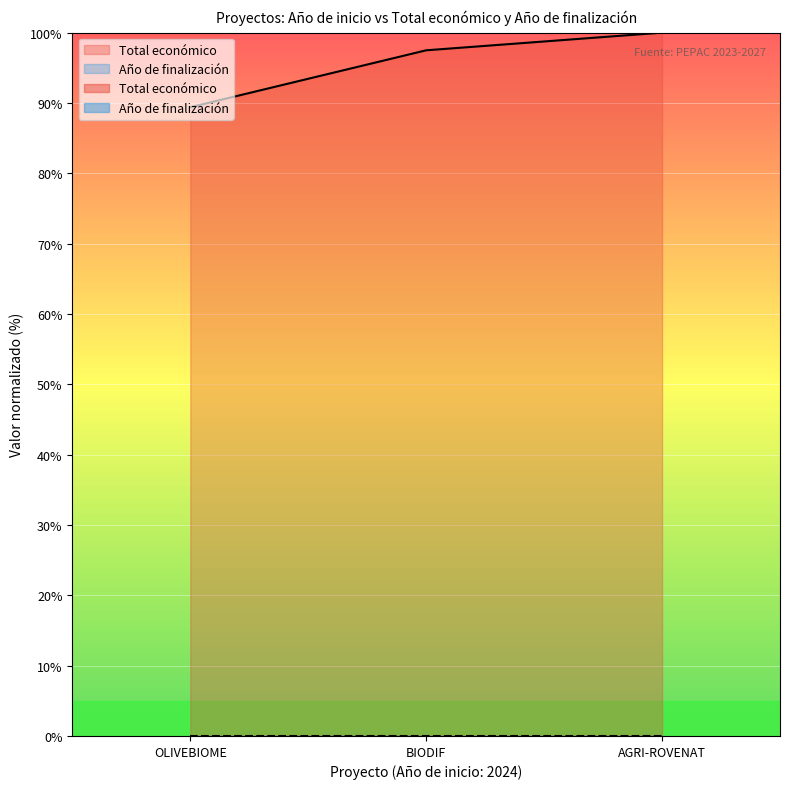

What is the maximum value shown in the chart?

100.0